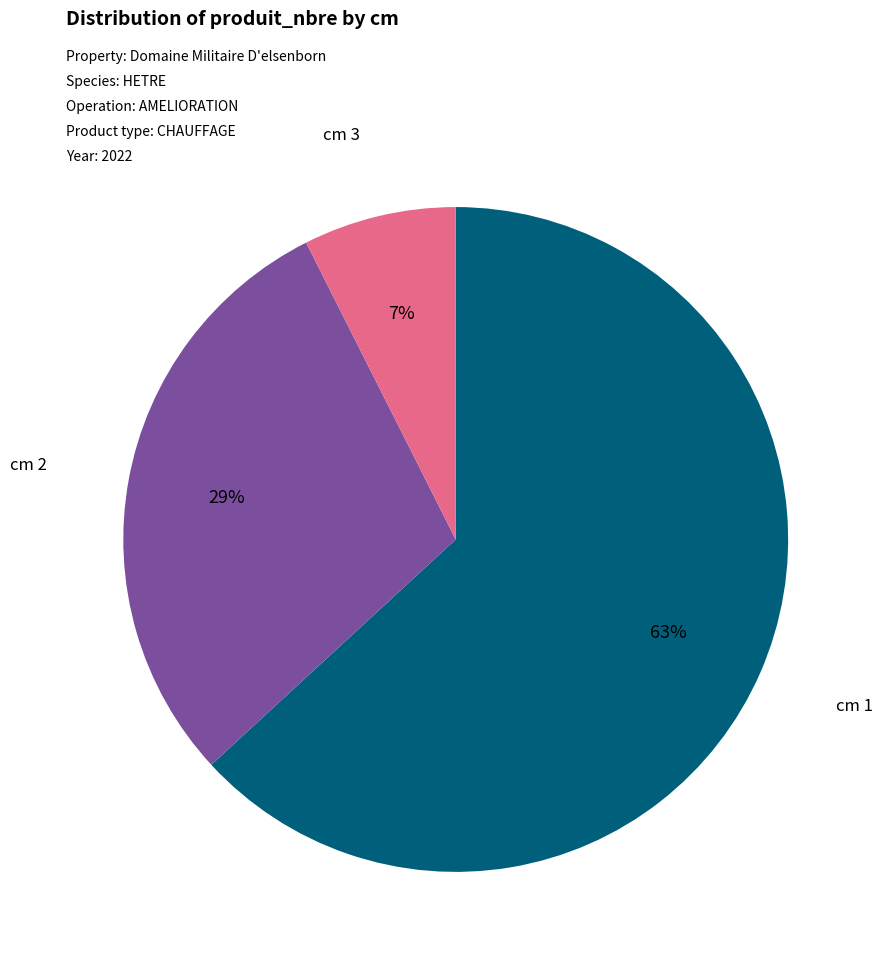

To the nearest percent, what is the combined percentage of cm 1 and cm 2?

93%